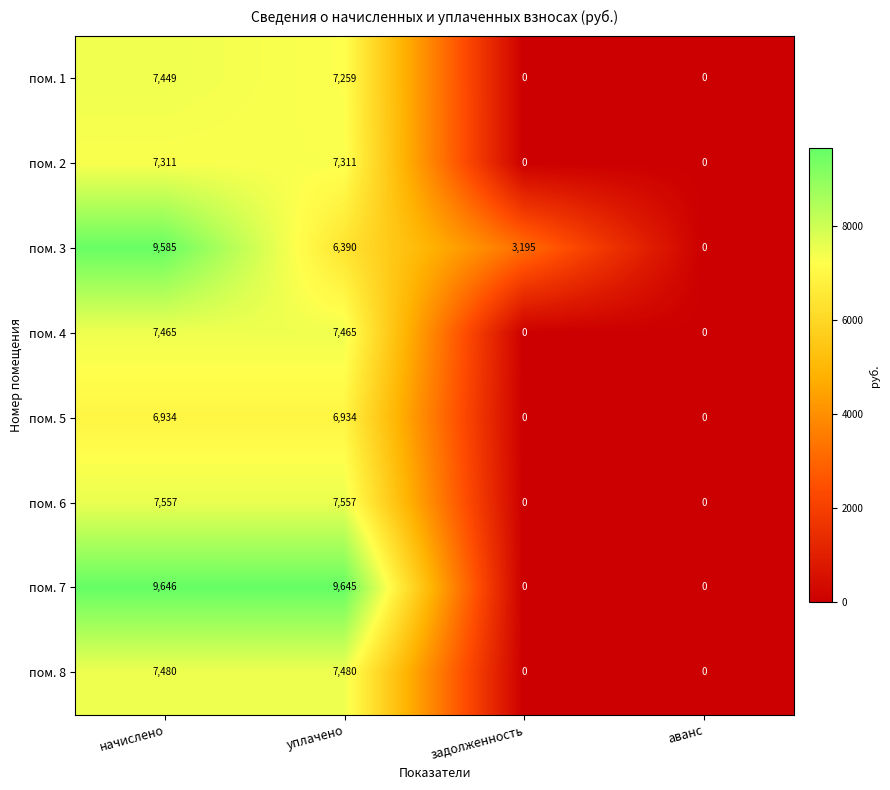

True or false: пом. 3 has a value of 9585 at начислено.

True